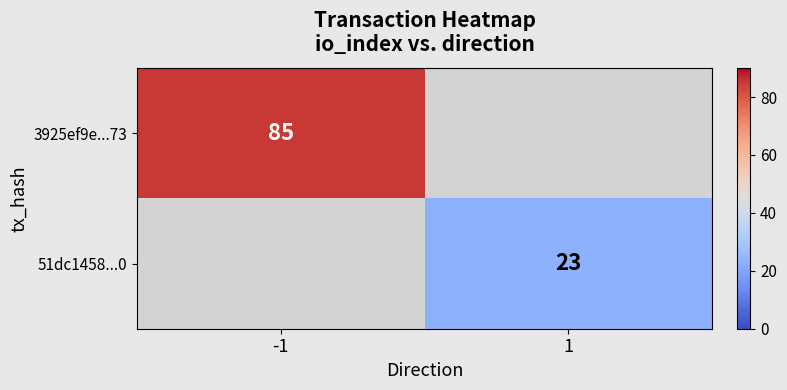

The value of 3925ef9e...73 at -1 is 85. True or false?

True